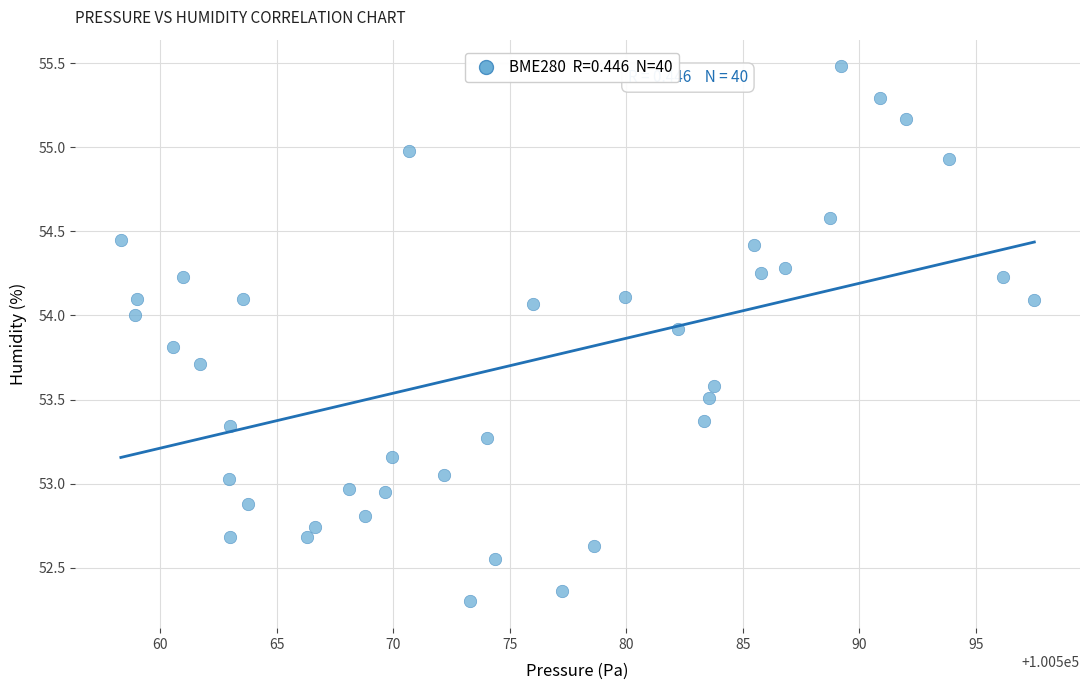

What is the range of Y values (max minus min)?

3.2